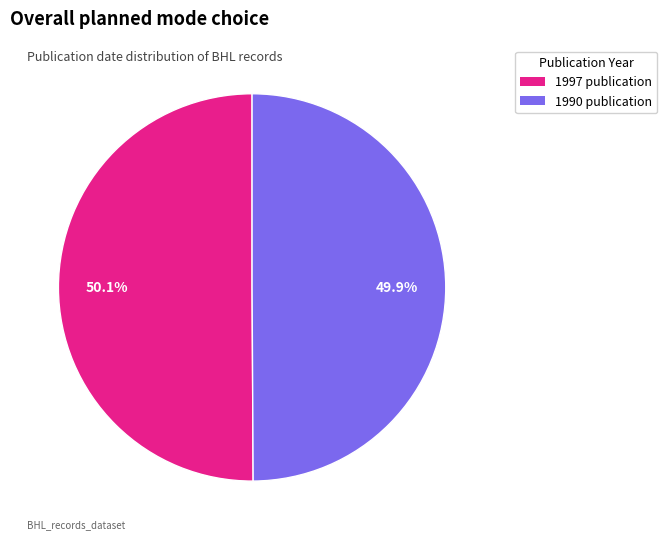

What percentage is NOT represented by 1990 publication?

50.1%